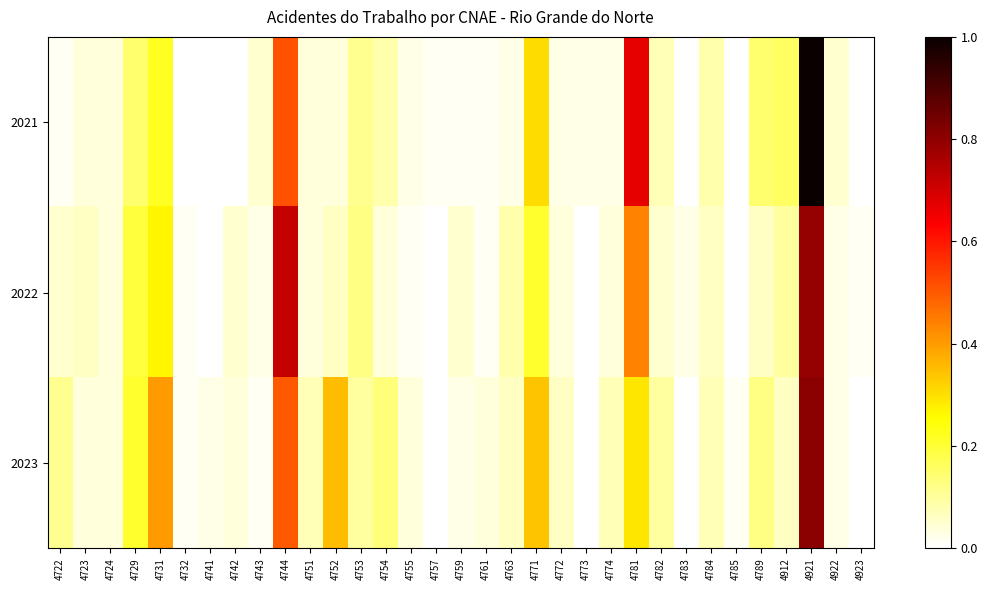

Between 4771 and 4782, which is larger?

4771